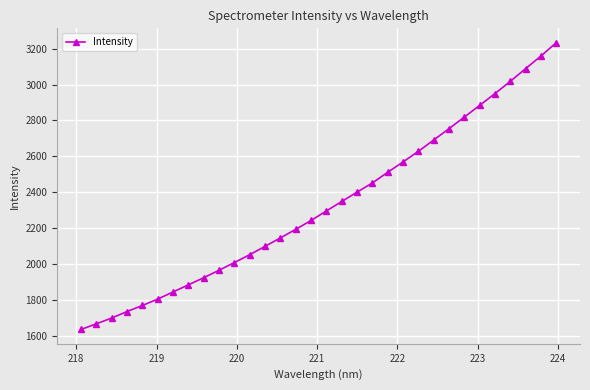

What is the greatest value displayed?

3233.5